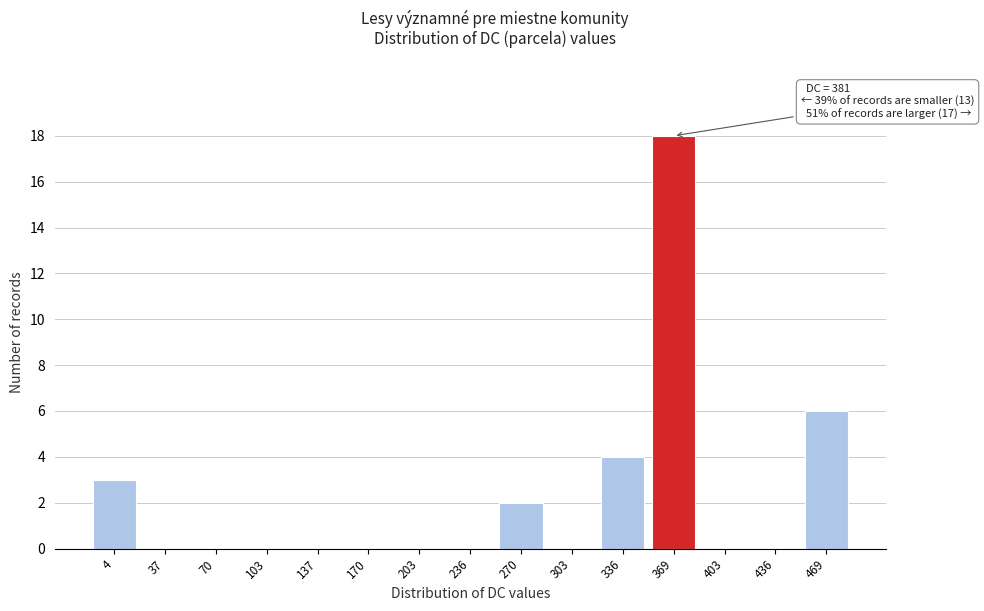

Reading left to right, list all the values displayed in this chart.

4=3	37=0	70=0	103=0	137=0	170=0	203=0	236=0	270=2	303=0	336=4	369=18	403=0	436=0	469=6